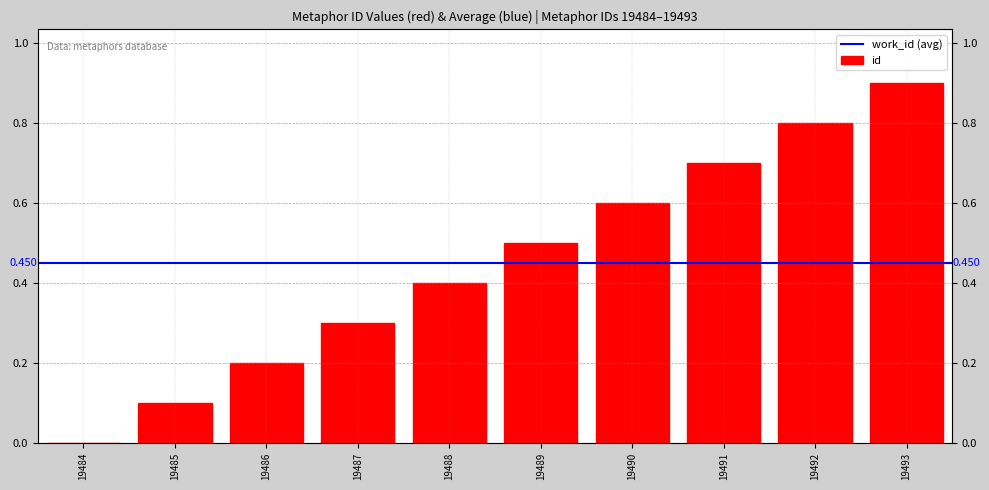

List the labels in order of value, smallest first.

19484, 19485, 19486, 19487, 19488, 19489, 19490, 19491, 19492, 19493